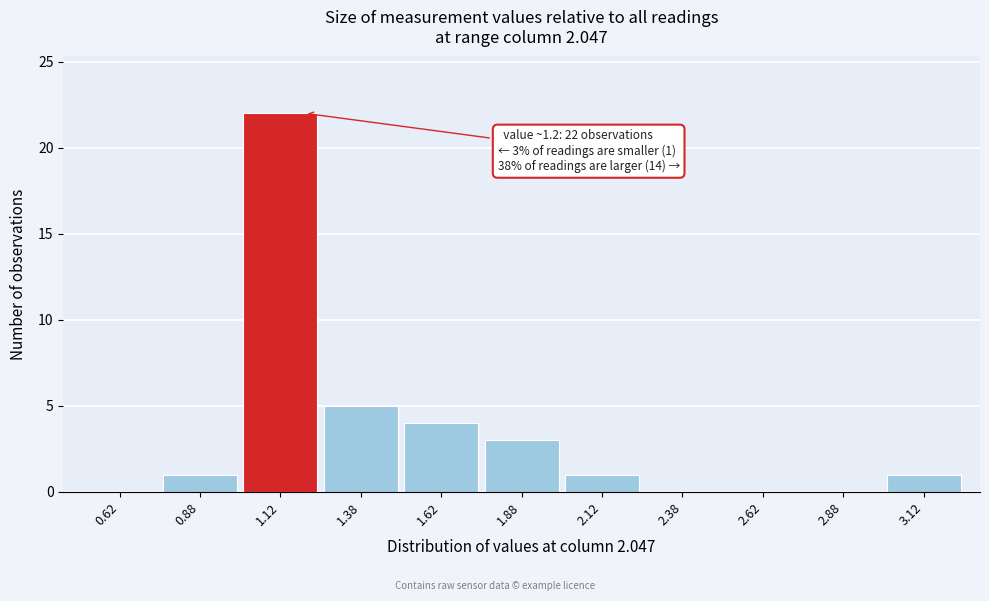

Which range on the x-axis has the tallest bar?

1.00 to 1.25